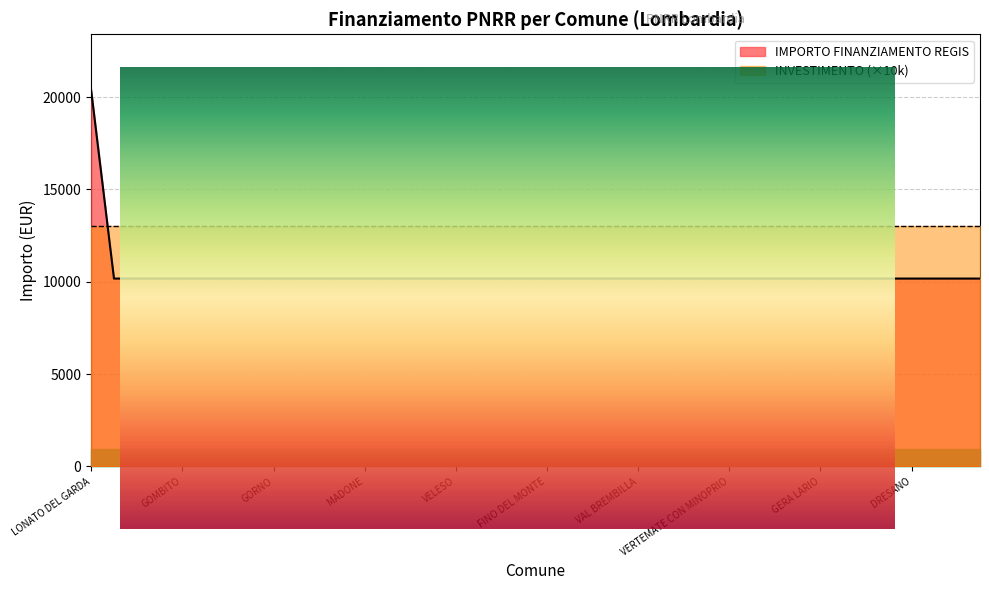

What is the label of the 2nd point from the left?

GEROLA ALTA